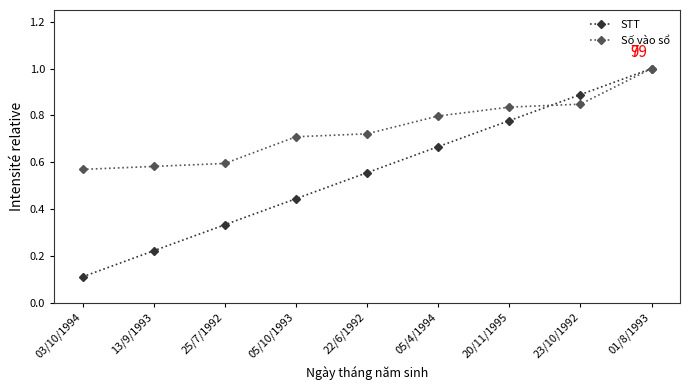

Which series has the largest total across all categories?

Số vào sổ